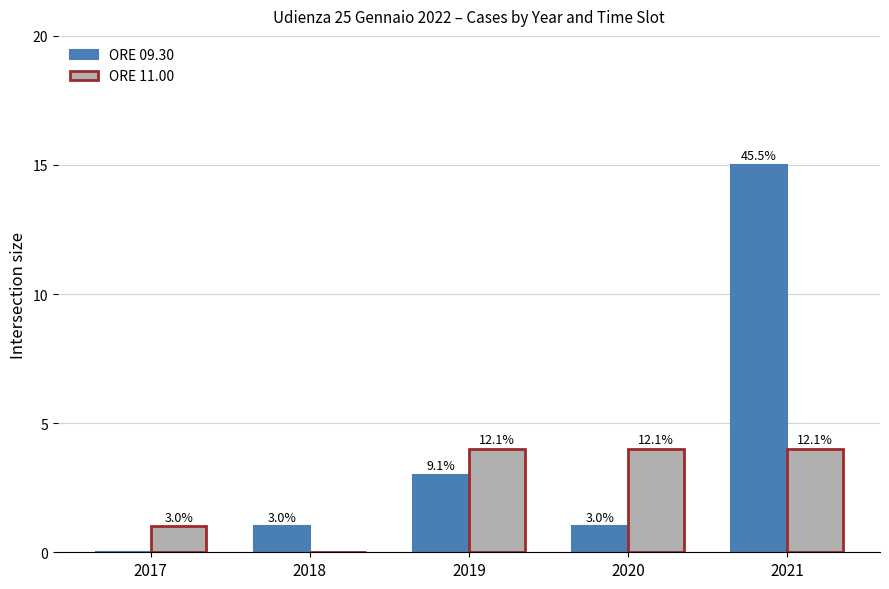

What are all the series names shown in the legend?

ORE 09.30, ORE 11.00